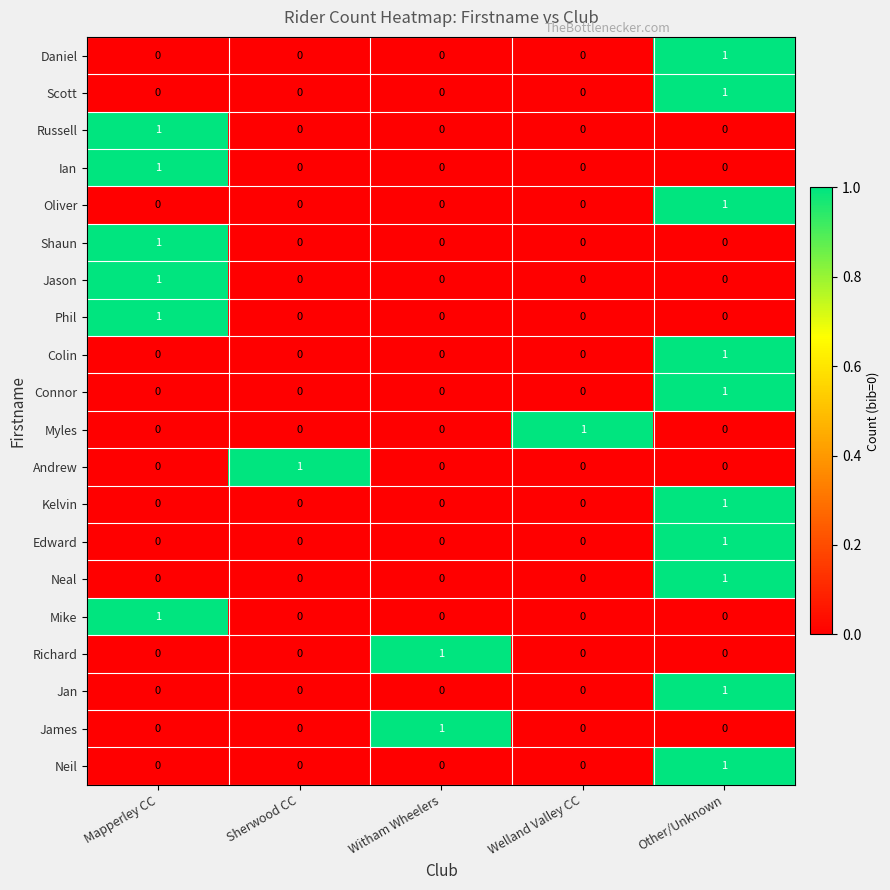

Count the Neil values in the range 0 to 1.

5